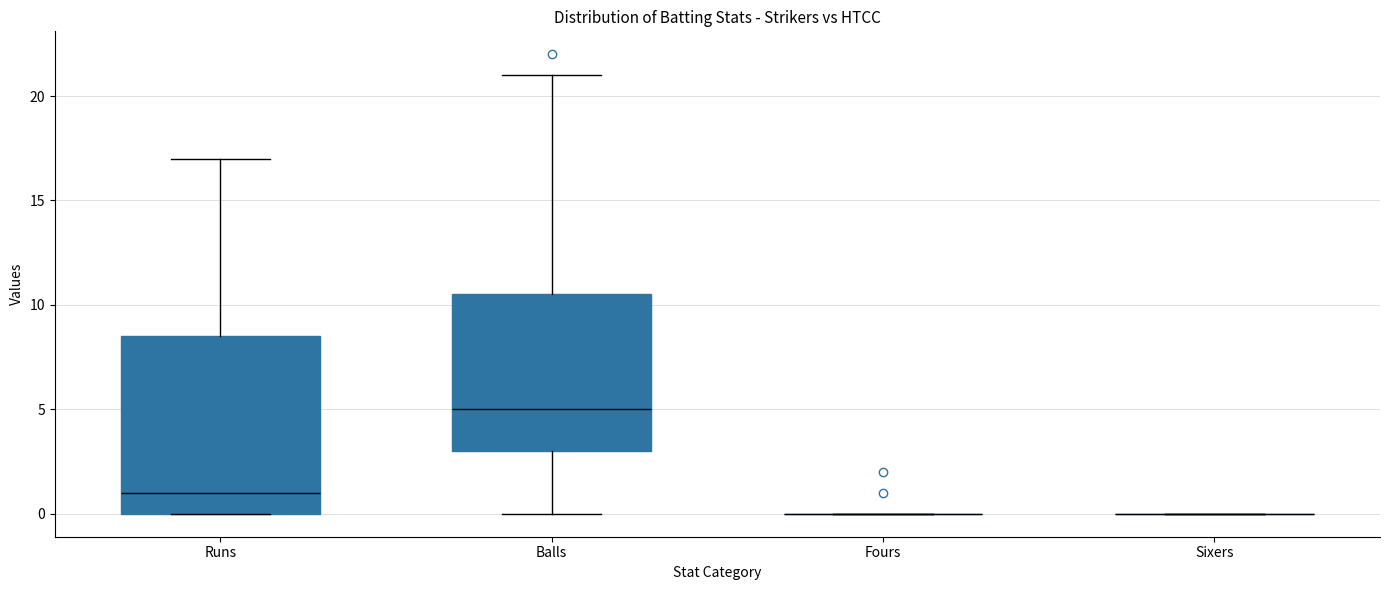

Where does the median line of the box for Balls sit on the y-axis? The values are not printed on the chart, so give them approximately, as read against the axis.

5.0